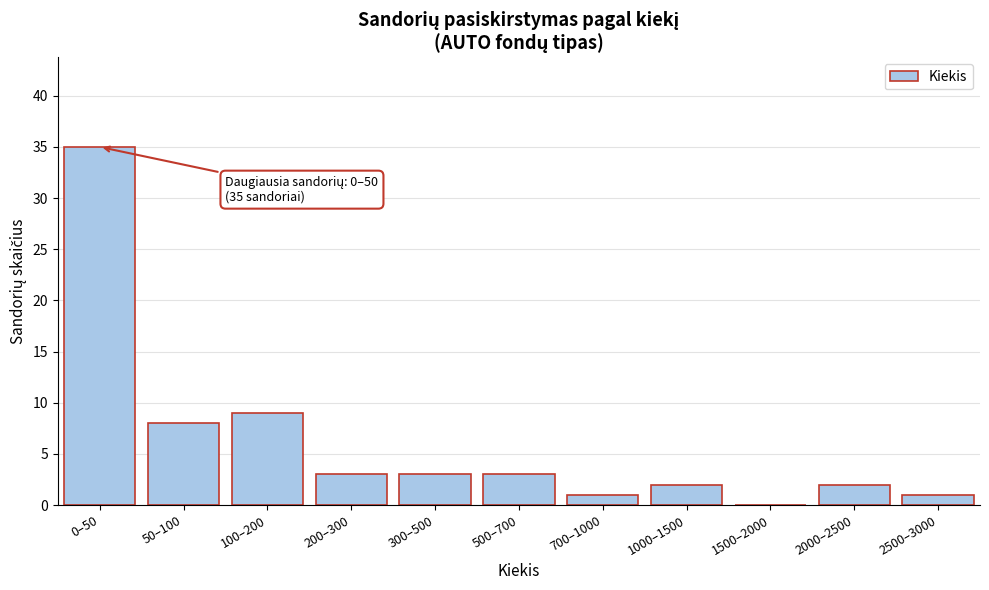

Reading left to right, extract all data points from this chart.

0–50=35	50–100=8	100–200=9	200–300=3	300–500=3	500–700=3	700–1000=1	1000–1500=2	1500–2000=0	2000–2500=2	2500–3000=1